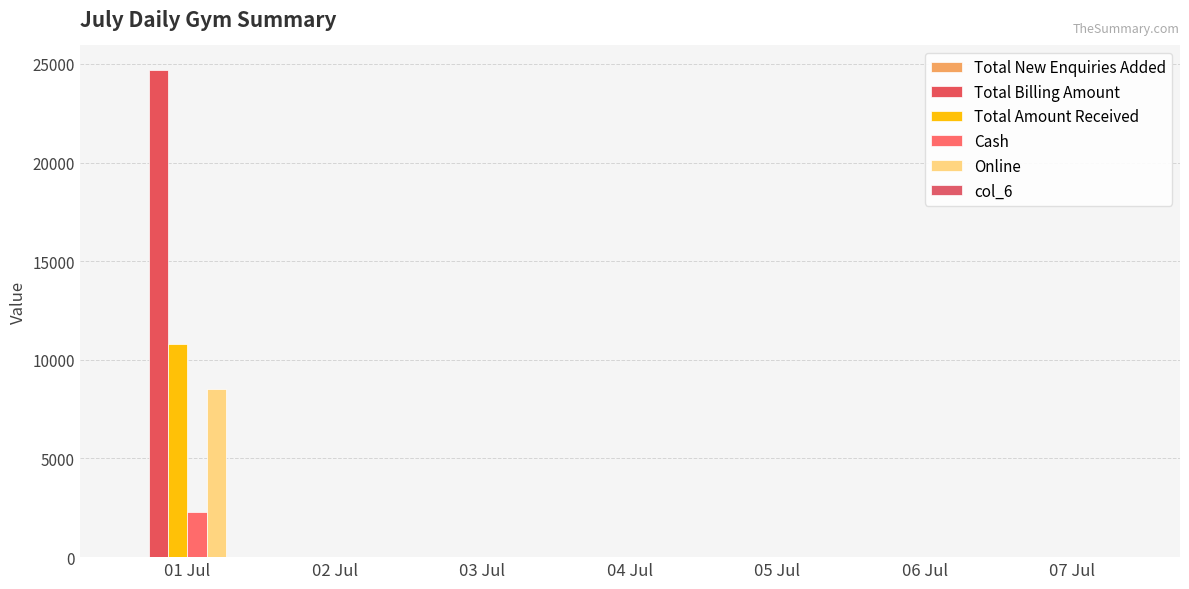

How many groups of bars are there?

7